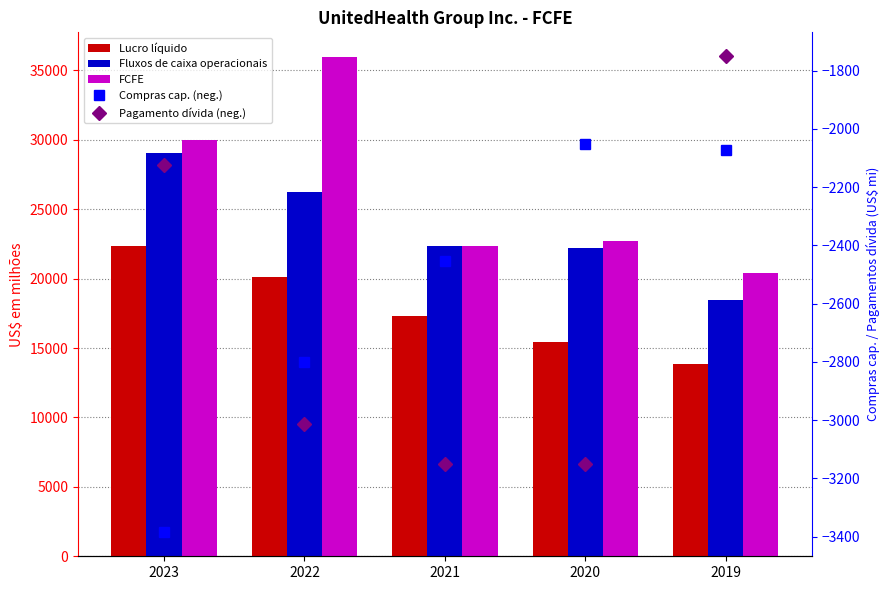

Where does the FCFE series first go above 22709?

2023